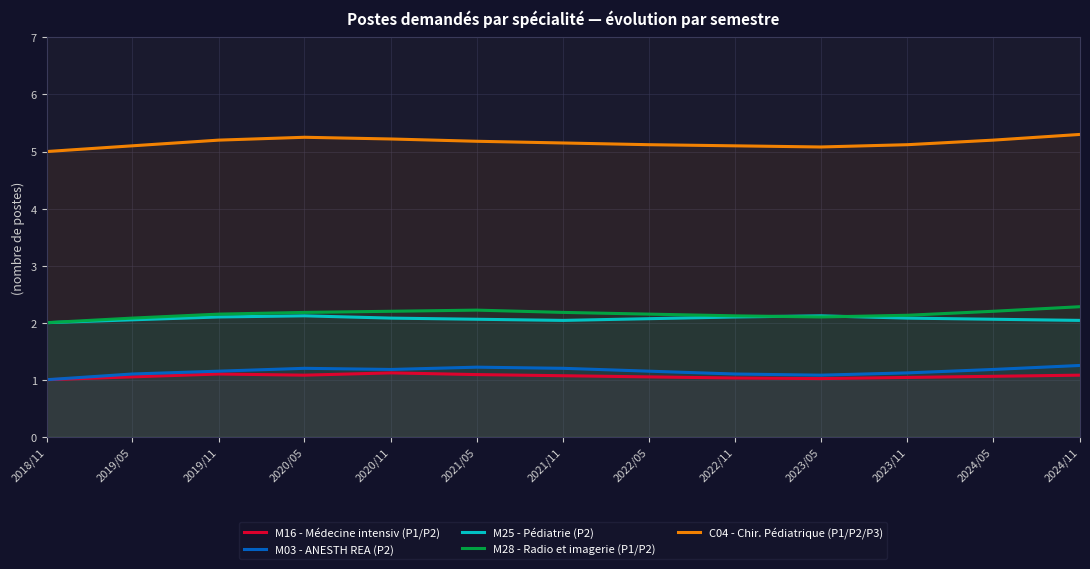

Which has a higher value, 2022/05 or 2019/05?

2022/05